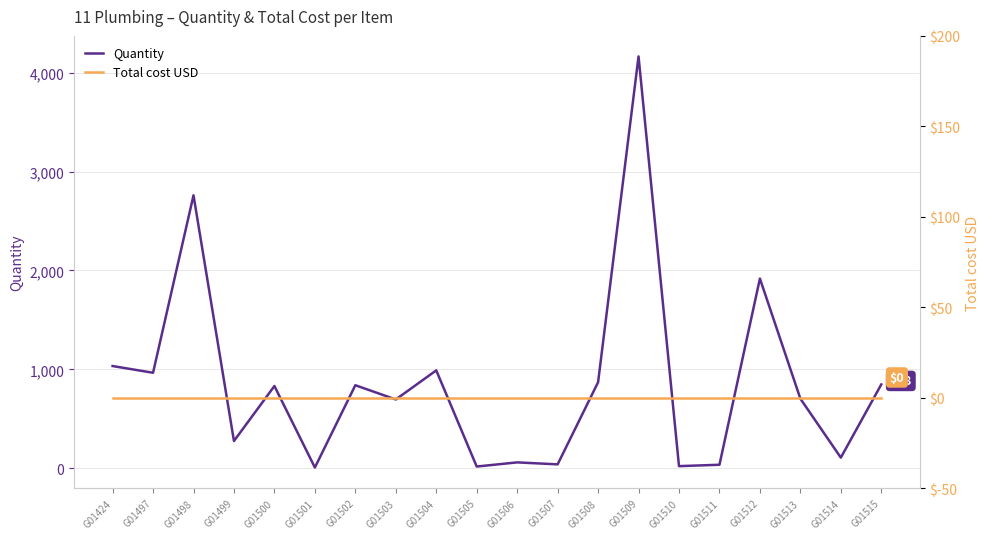

What is the maximum value shown in the chart?

4164